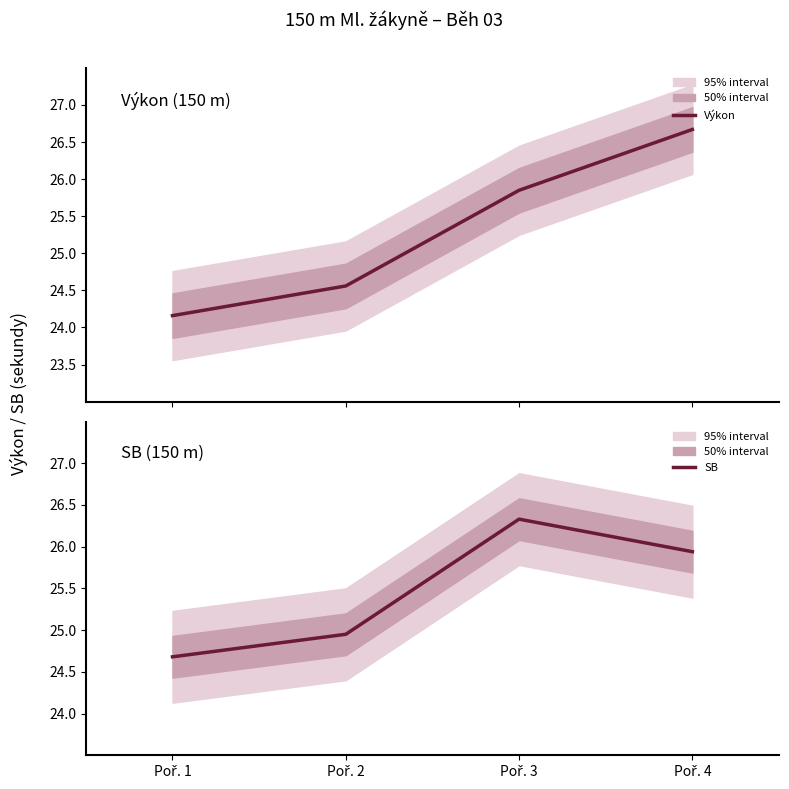

Read the Výkon value at Poř. 2.

24.6